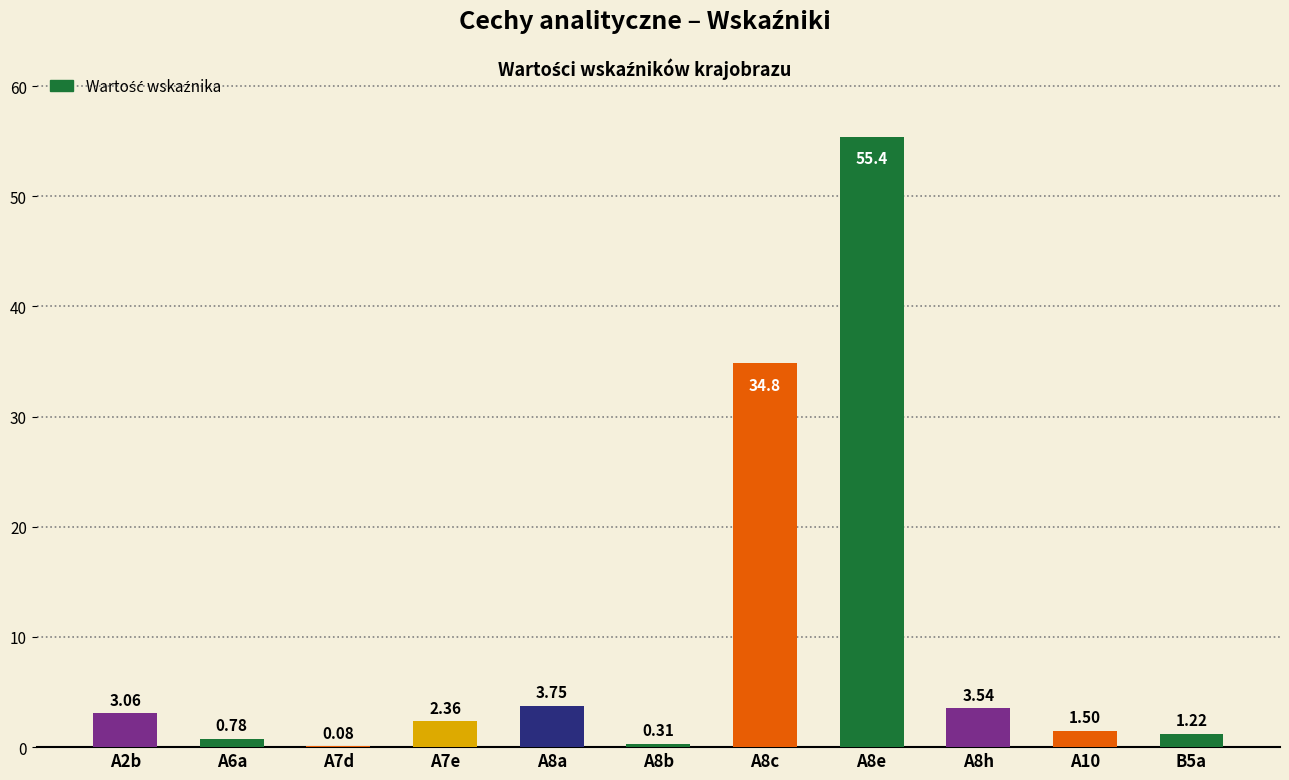

True or false: the data shows 1.5 at A8h.

False